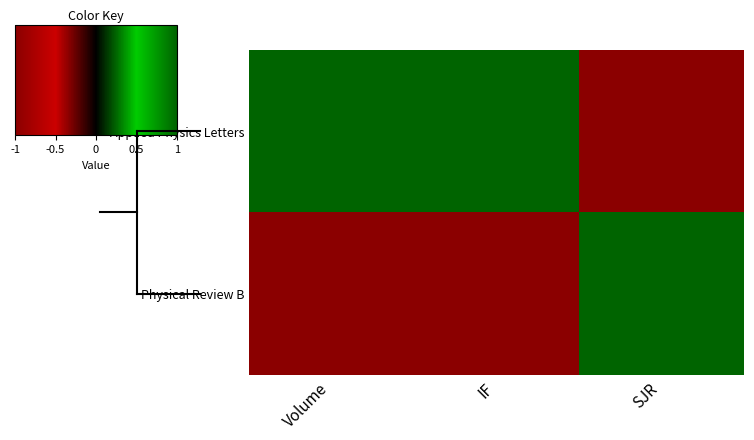

Rank the series at SJR from lowest to highest value.

Applied Physics Letters, Physical Review B